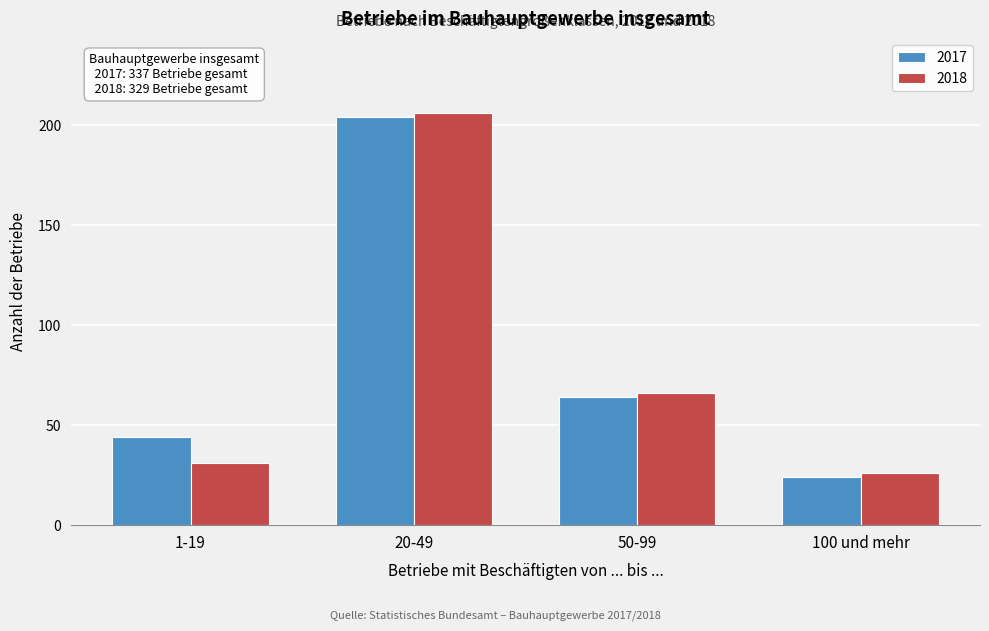

Reading right to left, transcribe all the data shown in this chart.

2017: 24	64	204	44
2018: 26	66	206	31